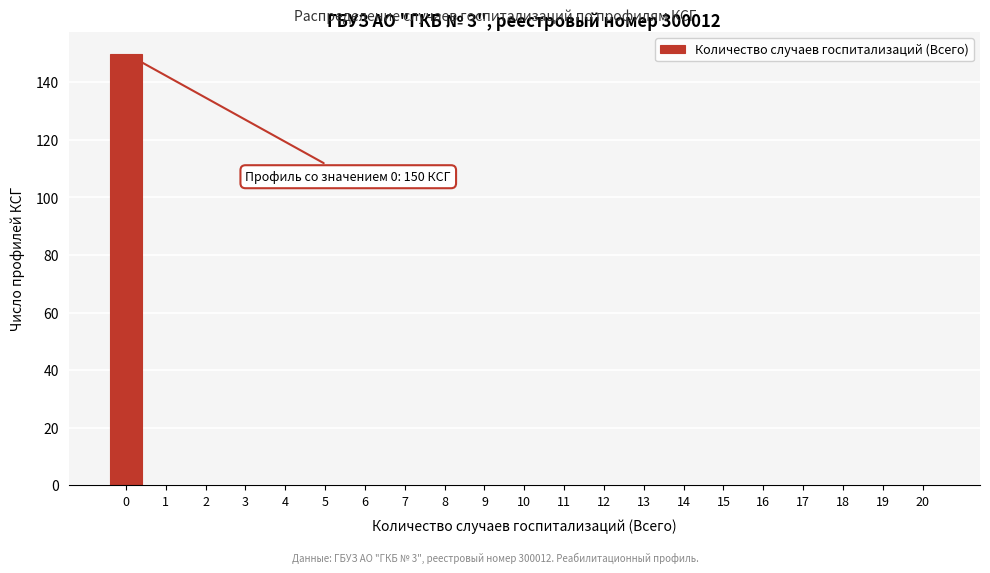

Reading left to right, what are all the values shown in this chart?

0=150	1=0	2=0	3=0	4=0	5=0	6=0	7=0	8=0	9=0	10=0	11=0	12=0	13=0	14=0	15=0	16=0	17=0	18=0	19=0	20=0